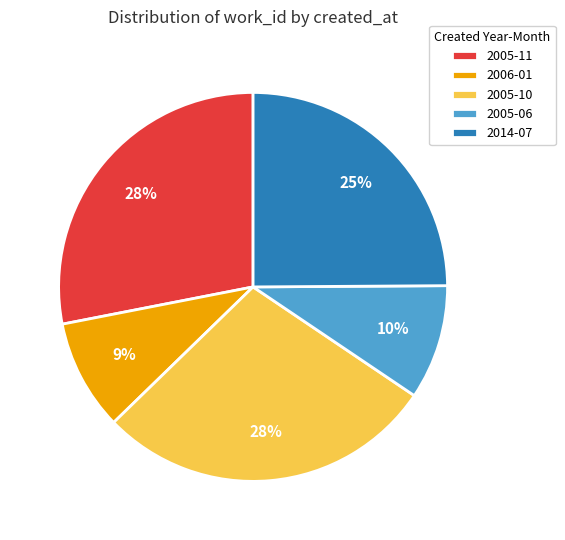

Is the sum of 2005-06 and 2006-01 greater than half?

No